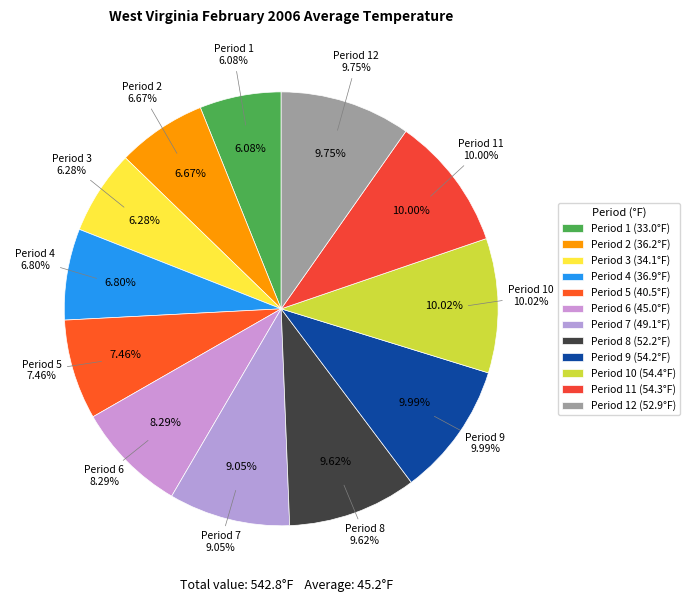

Which slice is the largest?

Period 10